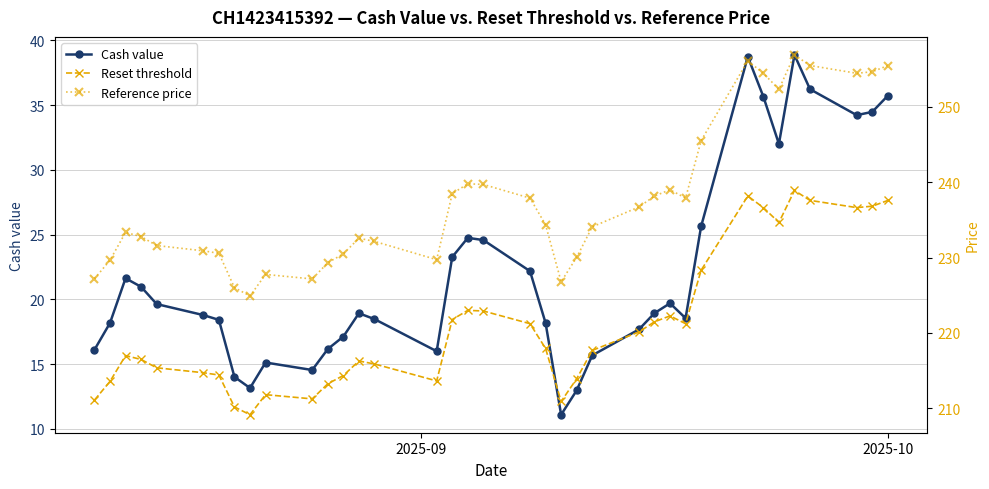

In Cash value, how many points are lower than both neighbors (excluding endpoints)?

7